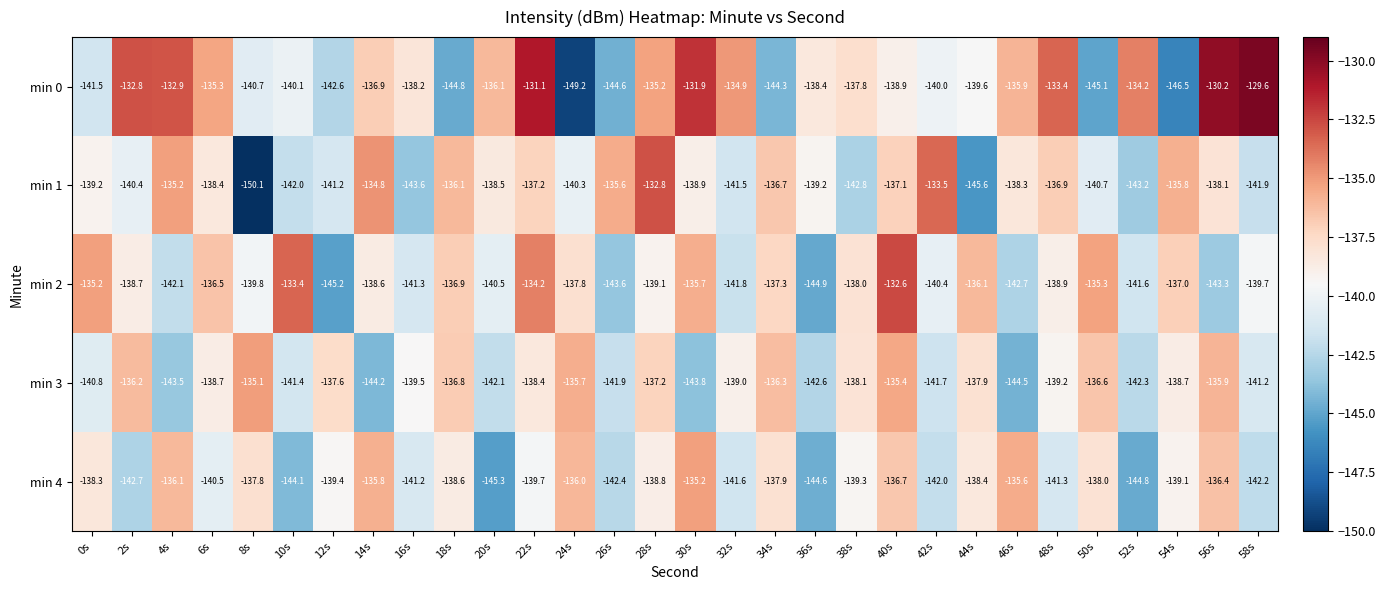

Which category has the lowest value across all series?

8s